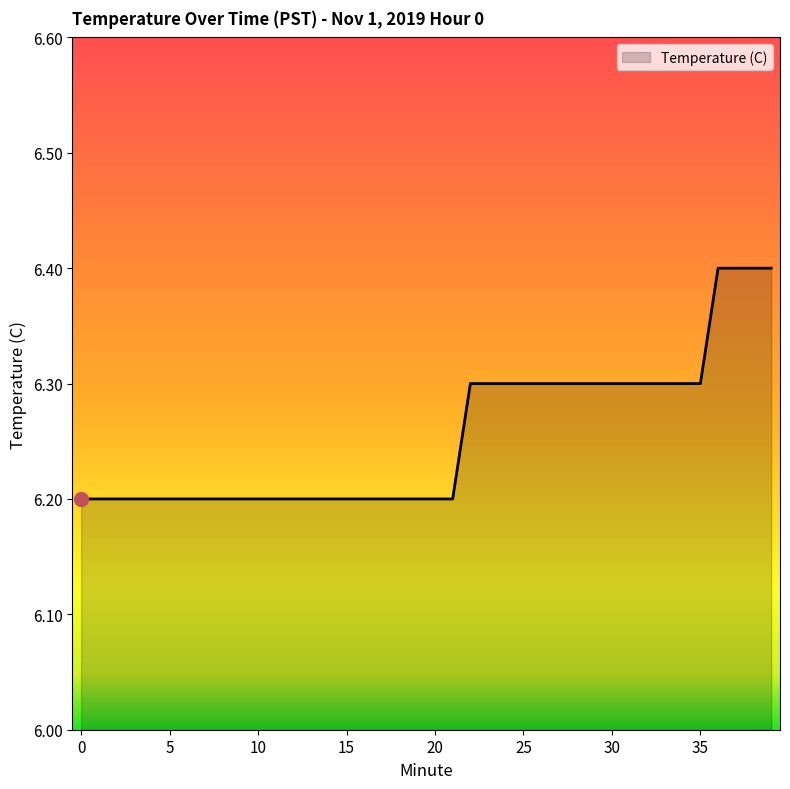

What is the smallest value displayed?

6.2